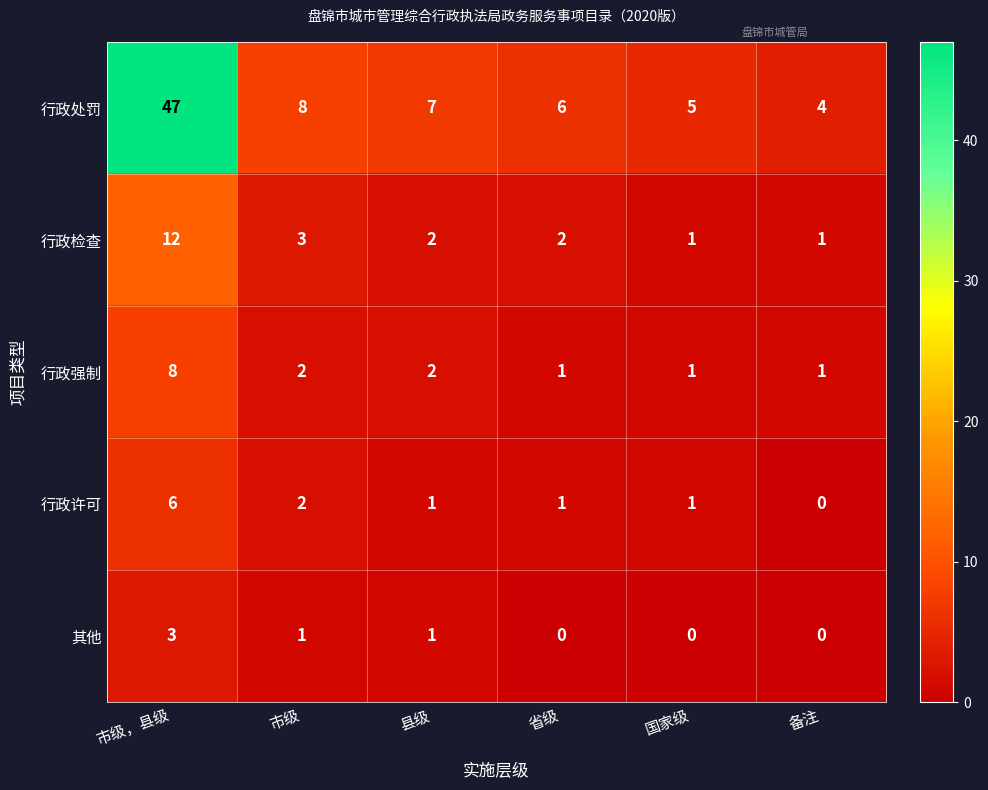

How many series are shown in this chart?

5